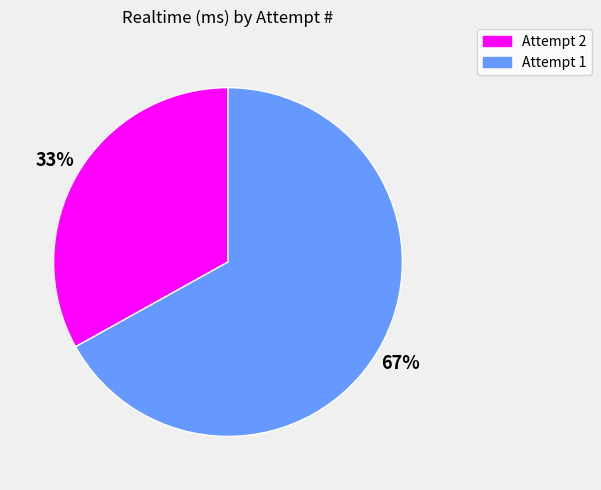

What is the largest slice in the pie chart?

Attempt 1